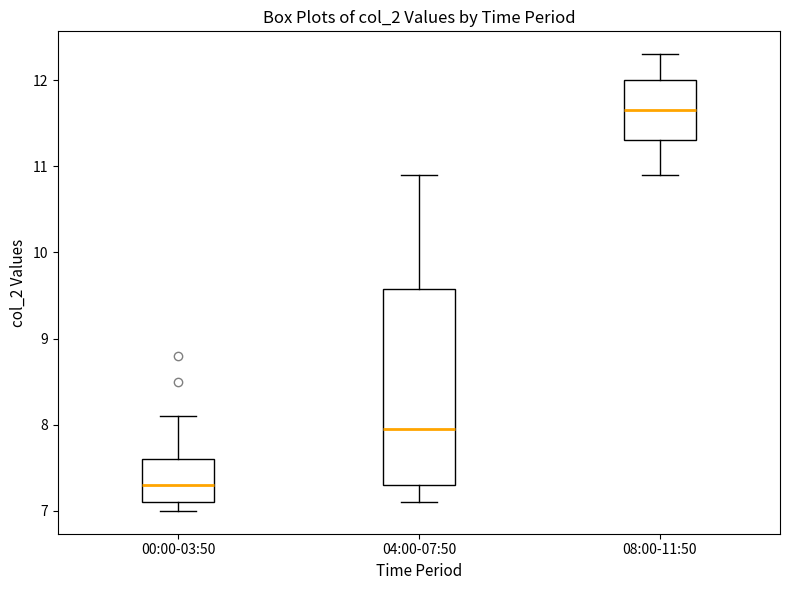

Where is the upper edge of the box for 00:00-03:50 on the y-axis? The values are not printed on the chart, so give them approximately, as read against the axis.

7.6